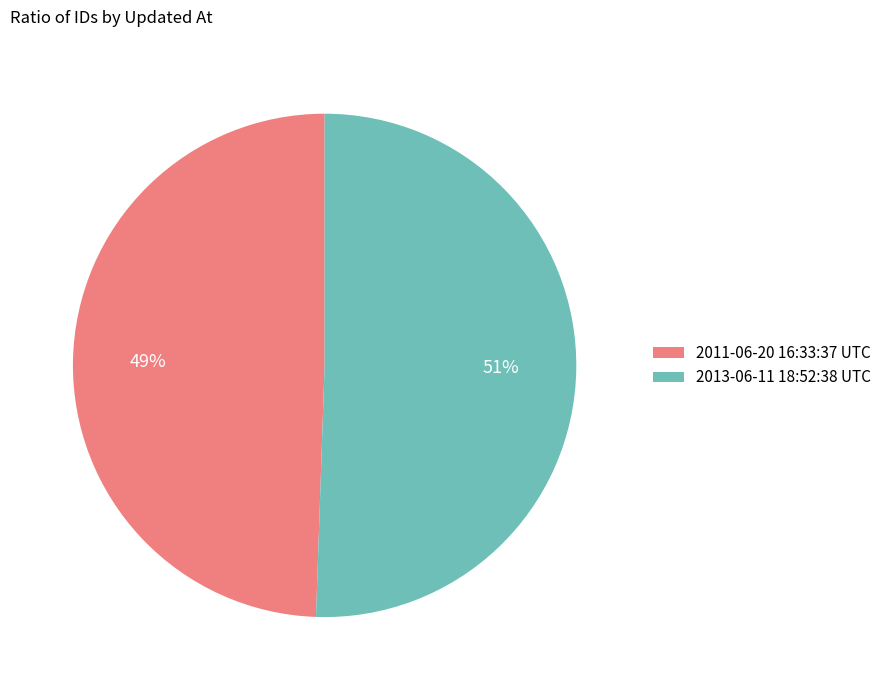

To the nearest percent, what is the combined percentage of 2011-06-20 16:33:37 UTC and 2013-06-11 18:52:38 UTC?

100%